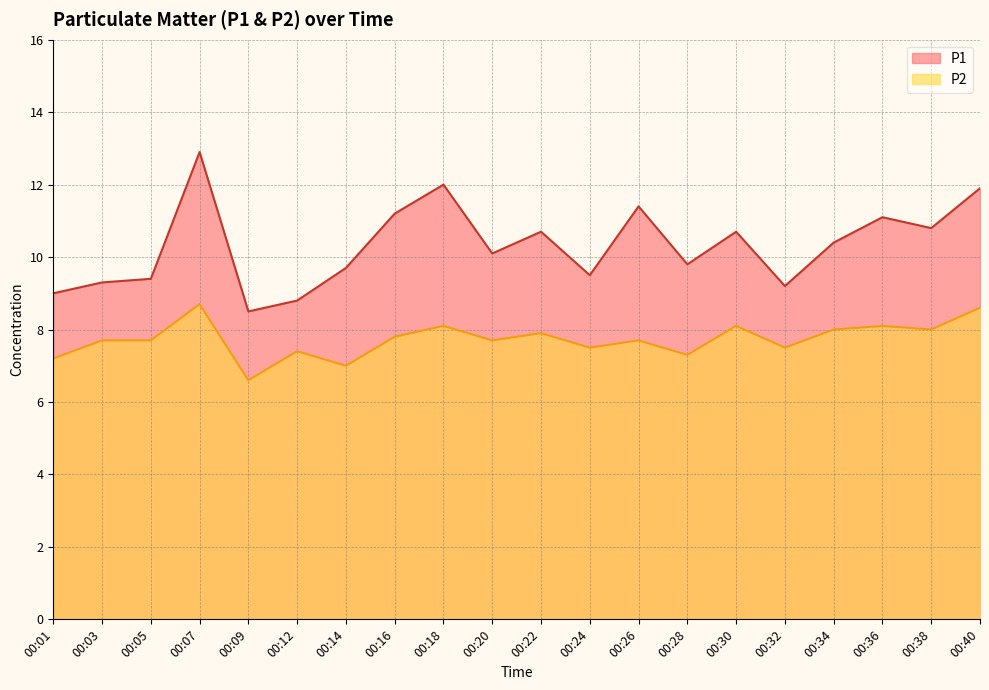

What is the sum of the P1 values at 00:07 and 00:30?

23.6